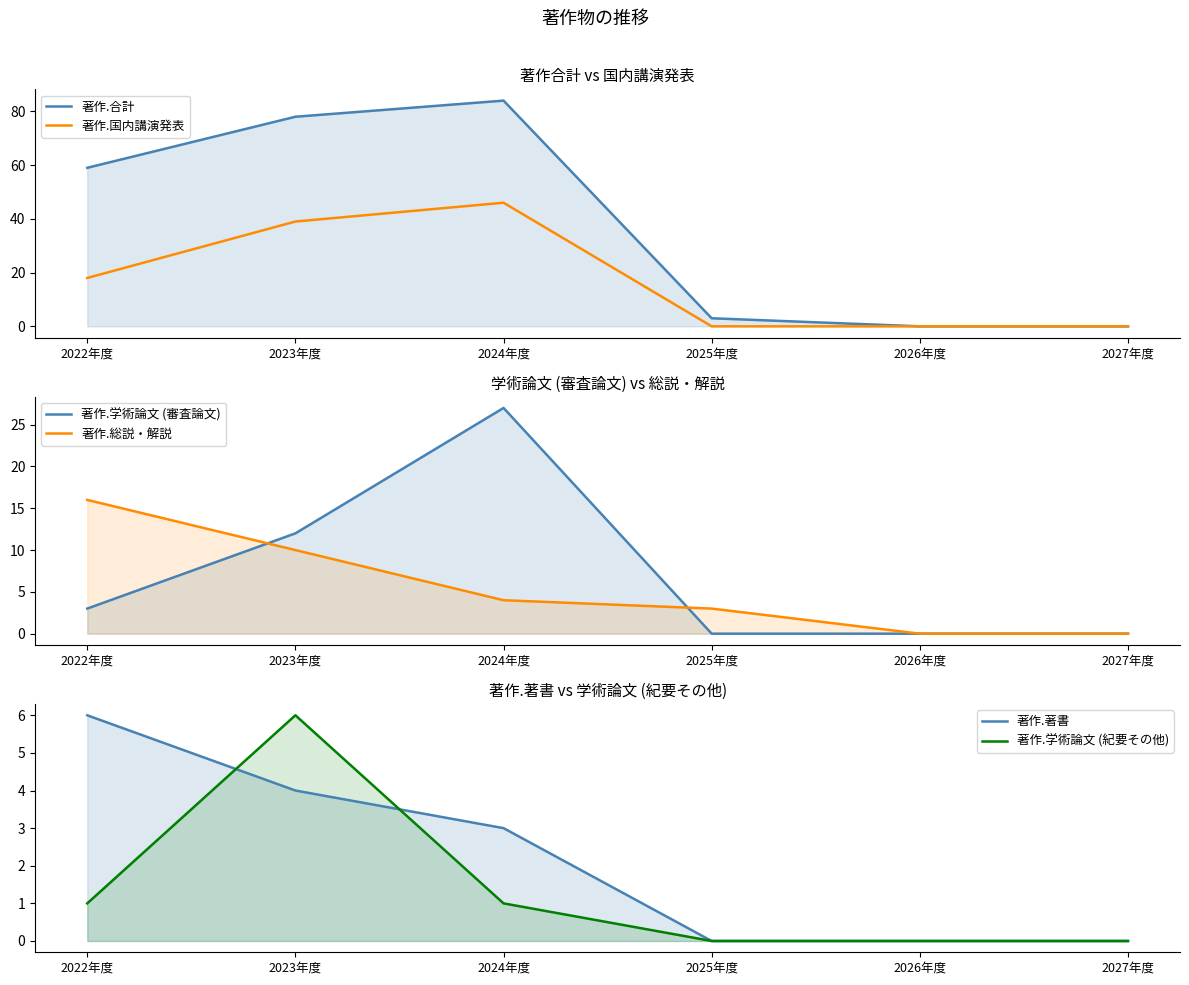

What is the label of the 3rd point from the left?

2024年度